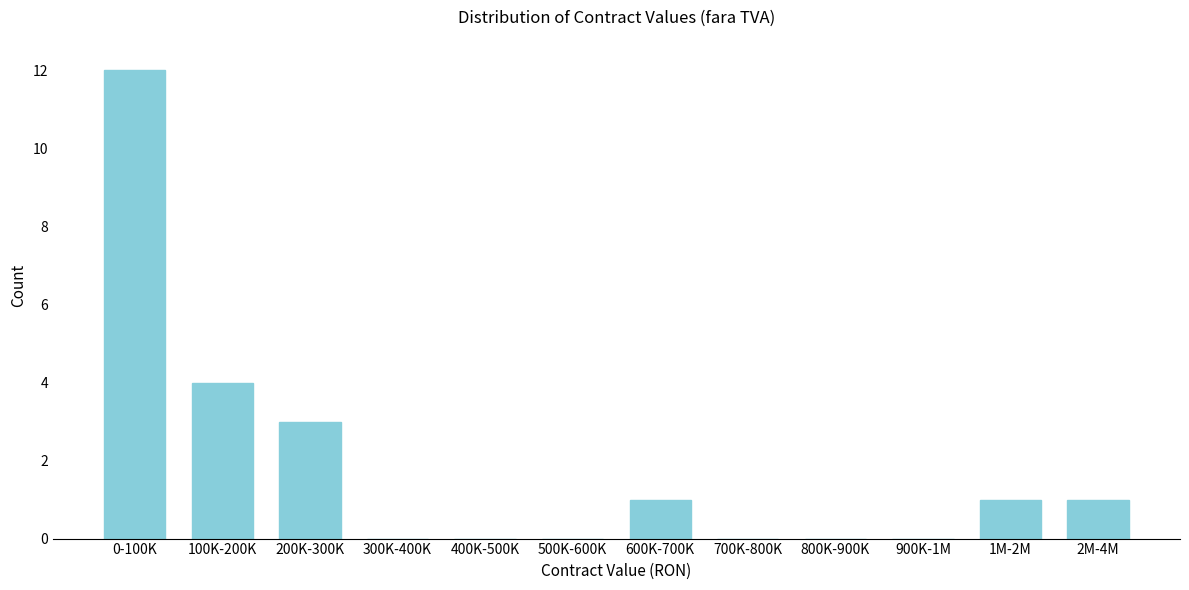

Reading left to right, what are all the values shown in this chart?

0-100K=12	100K-200K=4	200K-300K=3	300K-400K=0	400K-500K=0	500K-600K=0	600K-700K=1	700K-800K=0	800K-900K=0	900K-1M=0	1M-2M=1	2M-4M=1